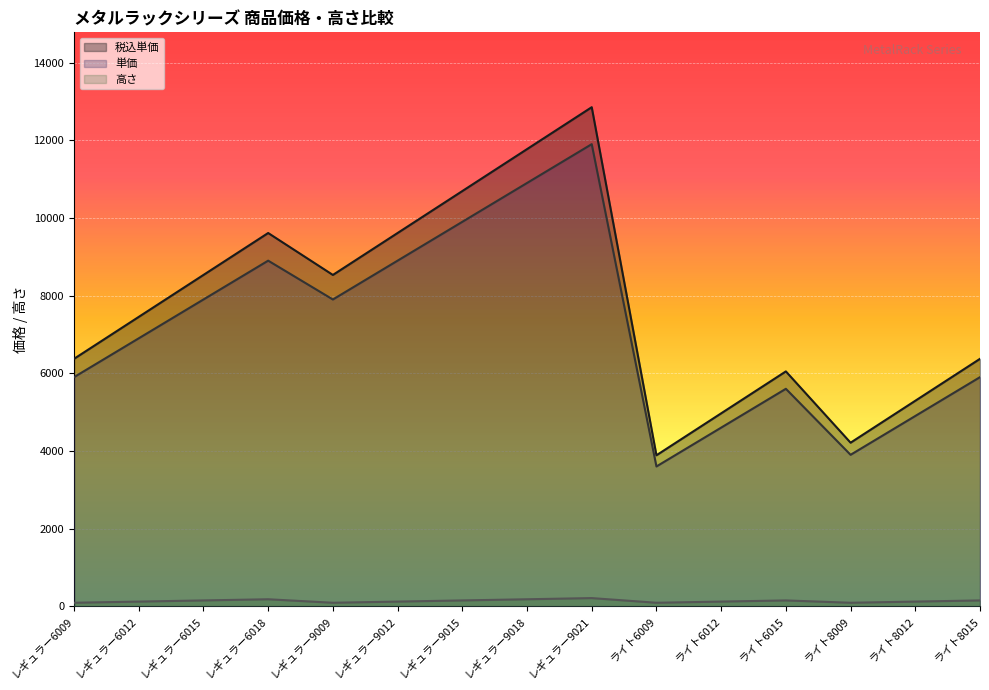

At how many categories does at least one series exceed 12349?

1